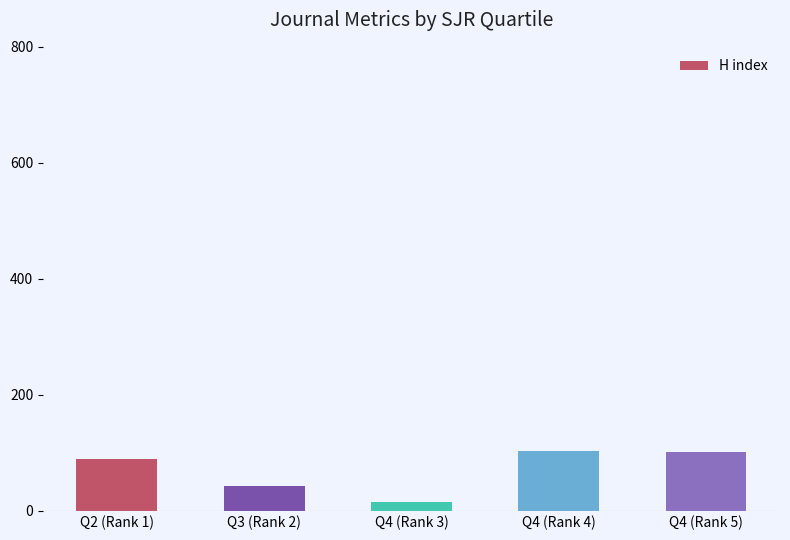

What is the maximum value shown in the chart?

103